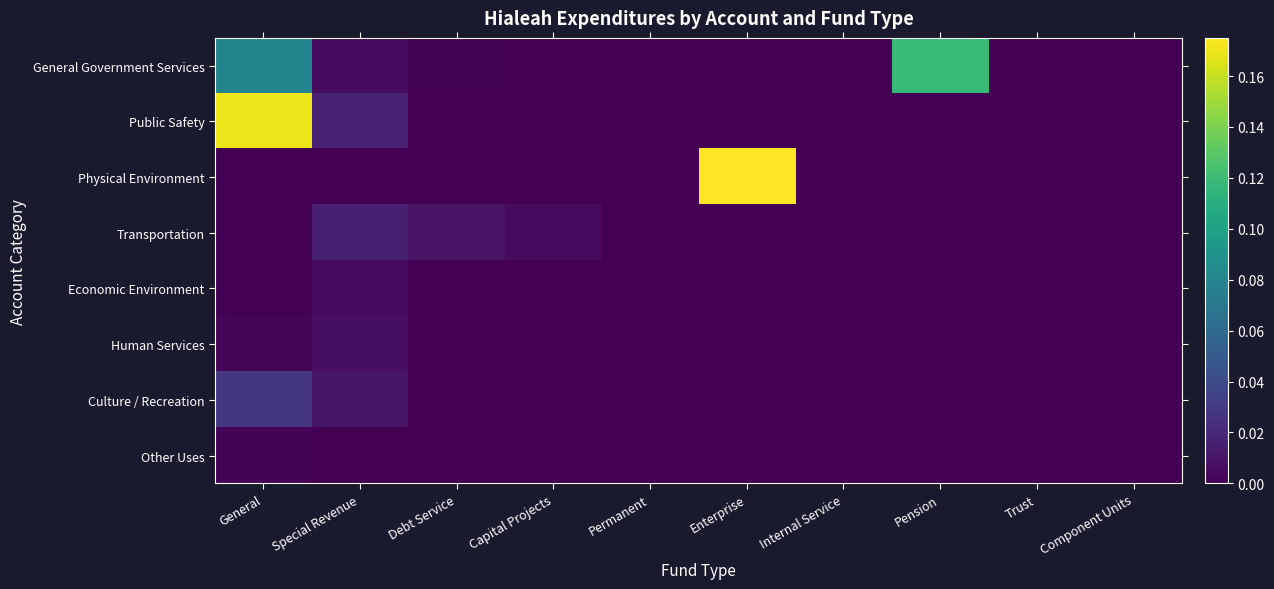

How many distinct data groups are displayed?

8